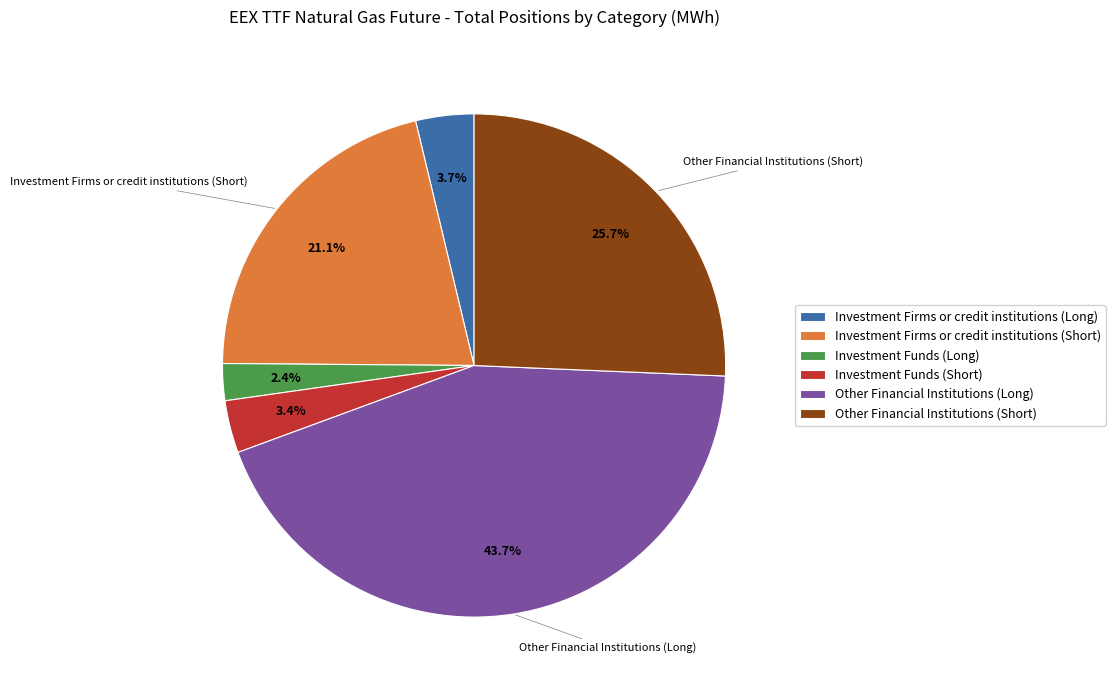

Do Investment Funds (Short) and Other Financial Institutions (Short) together represent more than half of the pie?

No